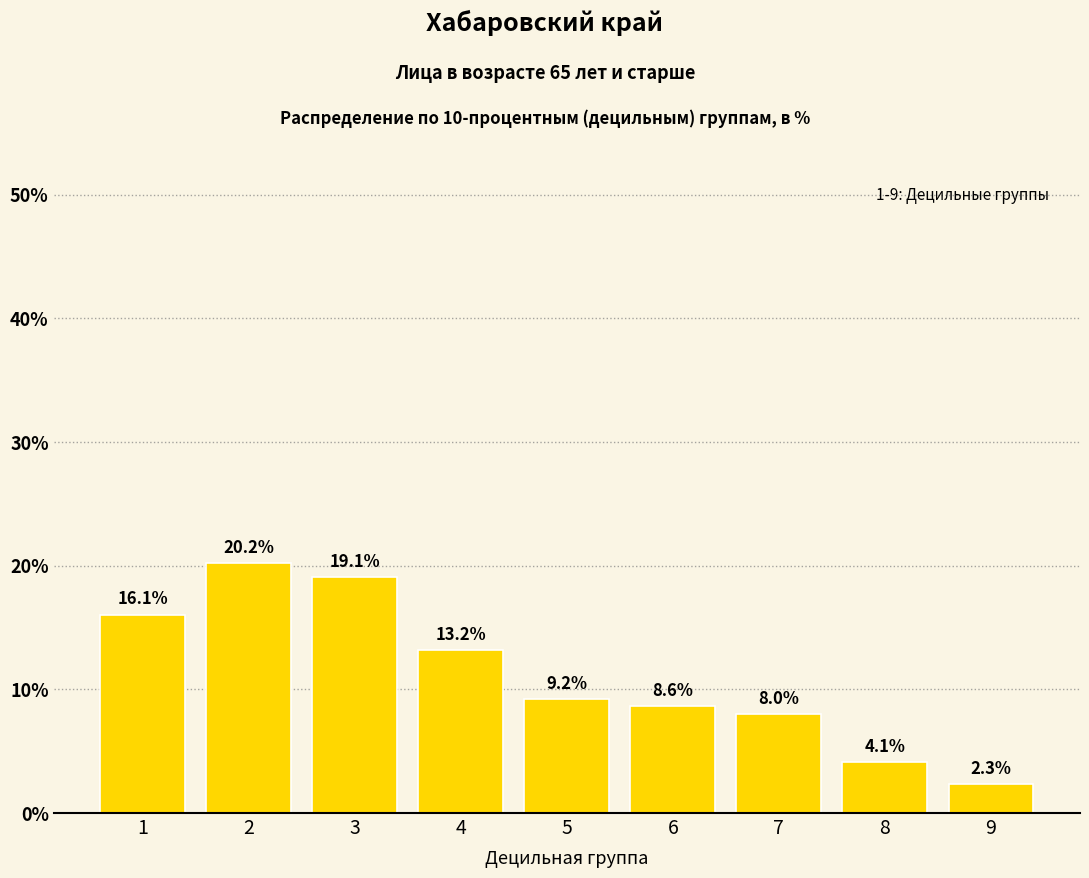

Reading right to left, list all the values displayed in this chart.

9=2.3	8=4.1	7=8.0	6=8.6	5=9.2	4=13.2	3=19.1	2=20.2	1=16.1